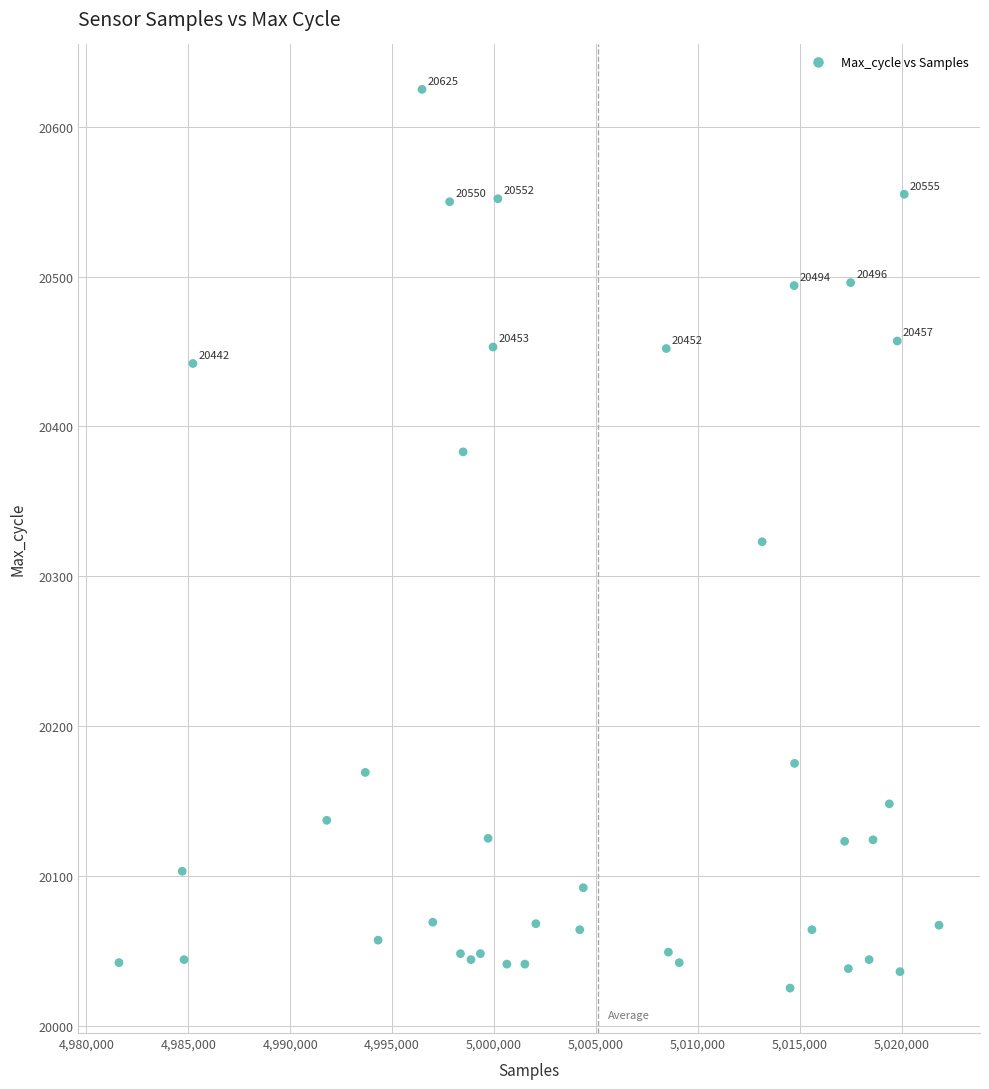

What is the range of X values (max minus min)?

40229